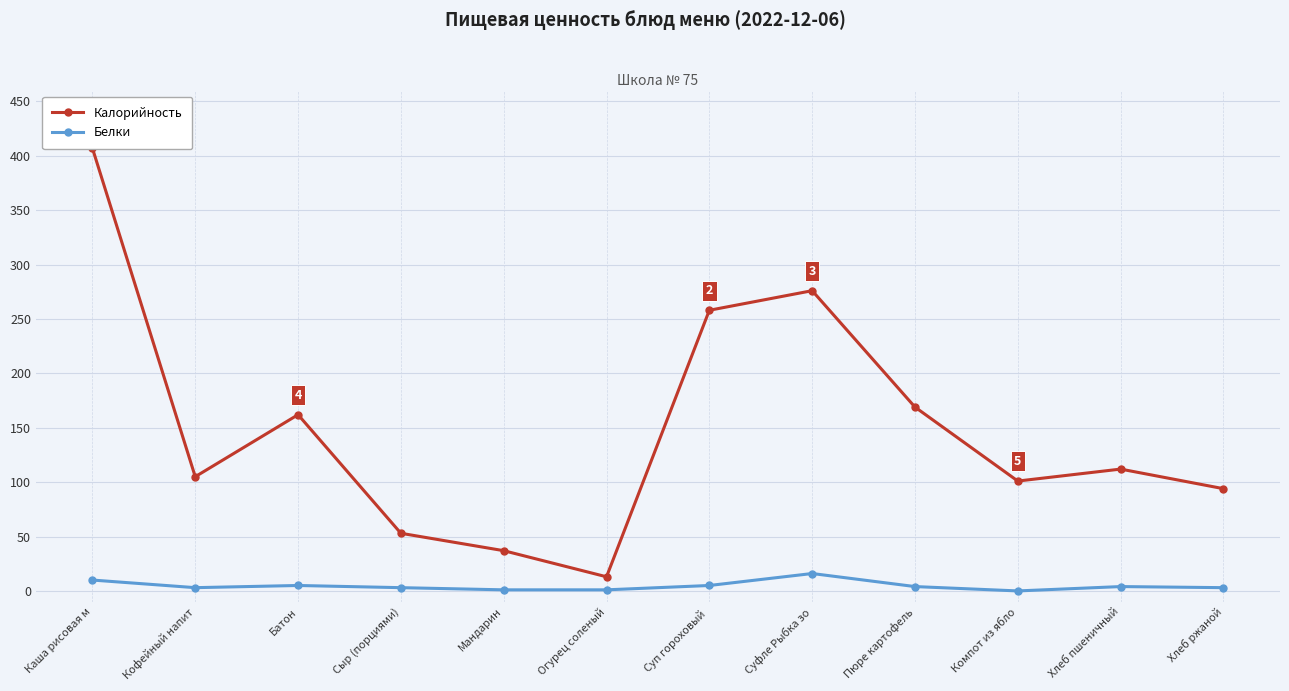

What is the lowest value of the Калорийность series?

13